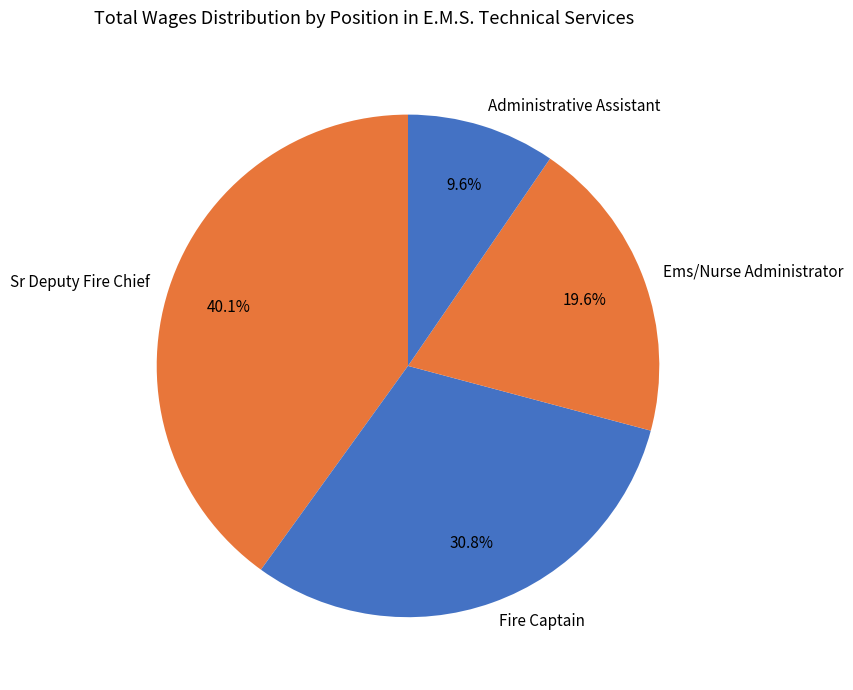

What is the largest slice in the pie chart?

Sr Deputy Fire Chief